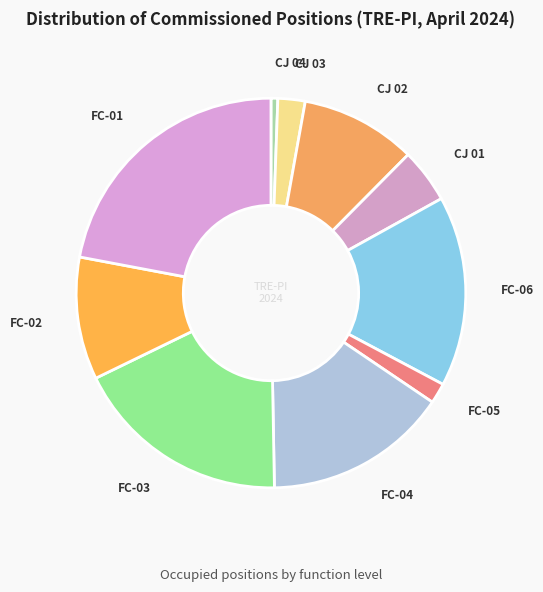

How many segments does this pie chart have?

10